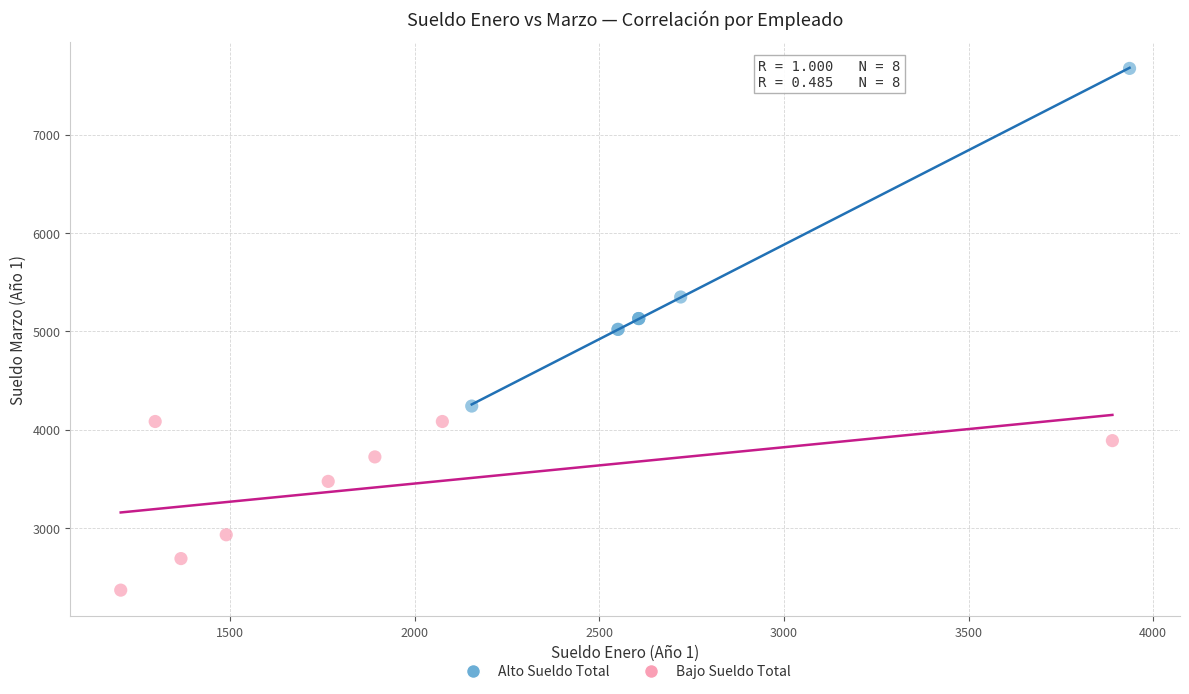

What are all the series names shown in the legend?

Alto Sueldo Total, Bajo Sueldo Total